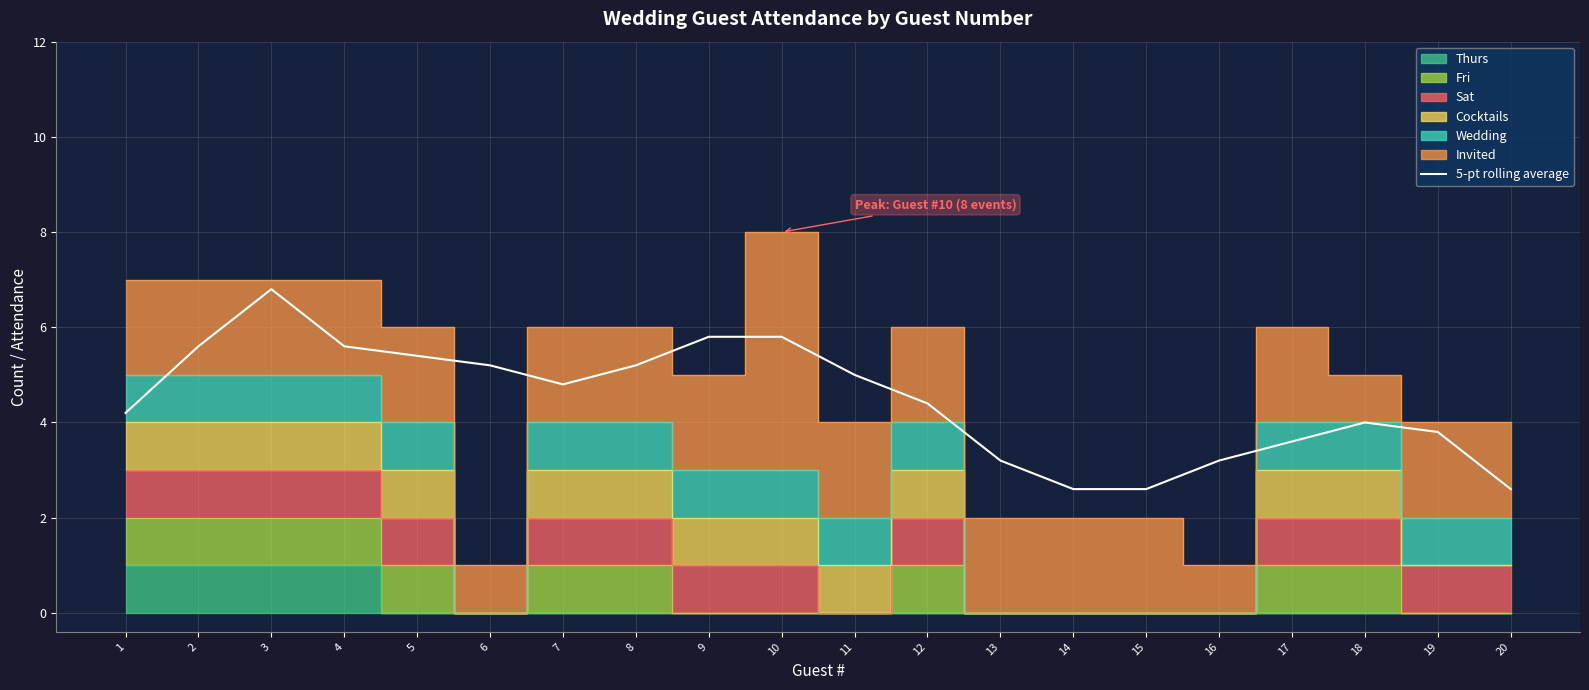

What is the minimum value shown in the chart?

2.6